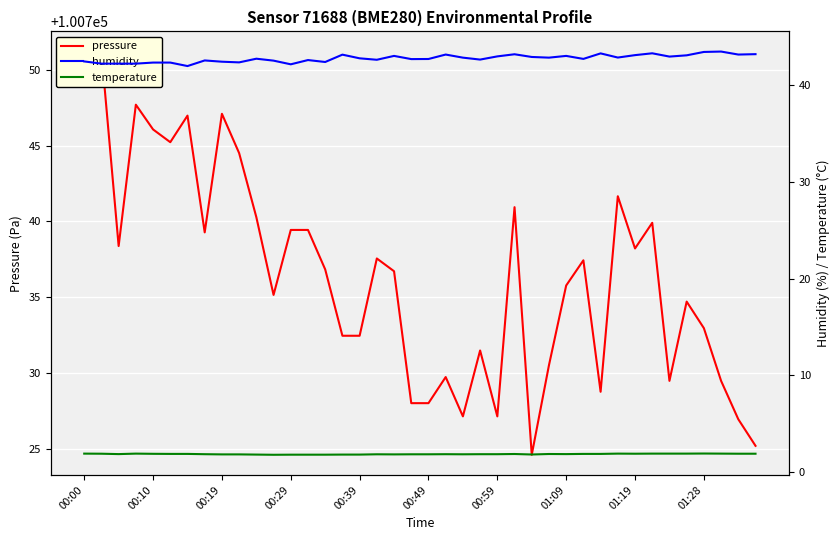

What is the difference between the maximum and minimum values in the temperature series?

0.1